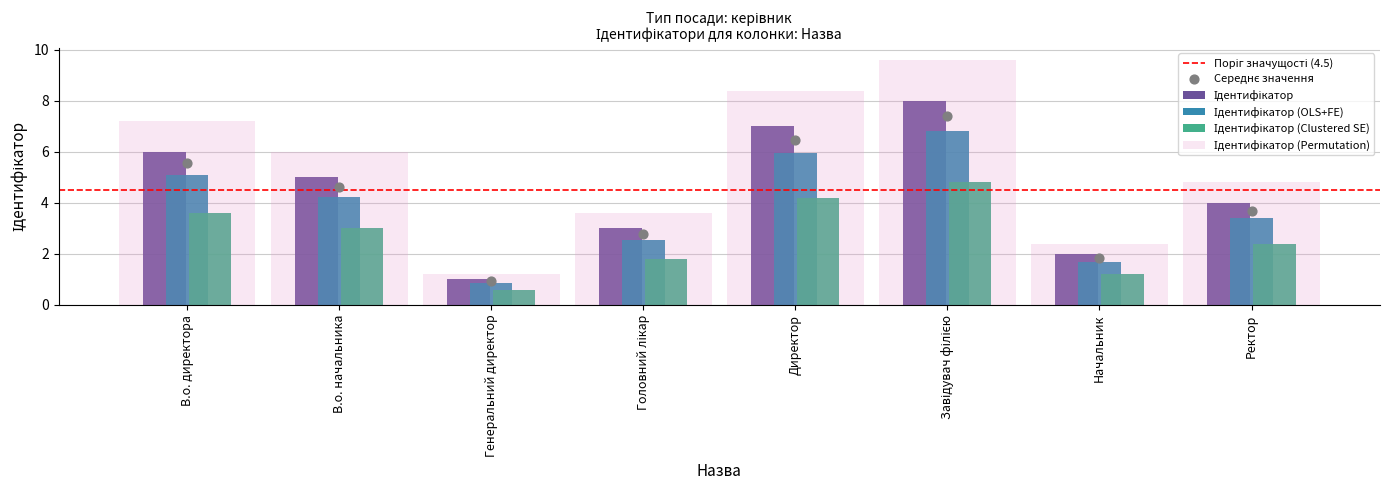

What is the change in value from В.о. начальника to Директор?

+2